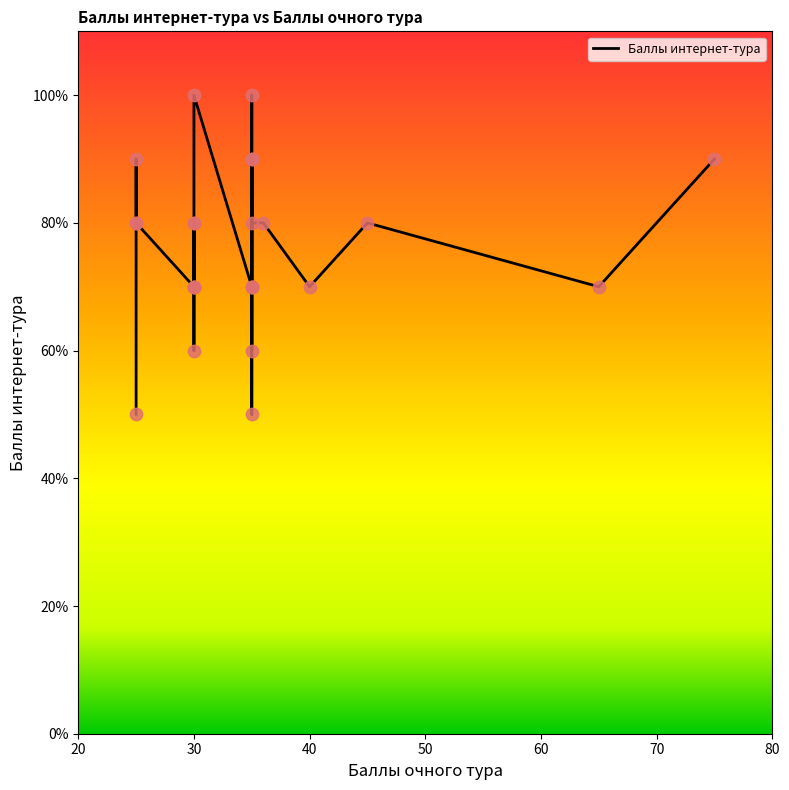

Which has a higher value, 35 or 25?

35